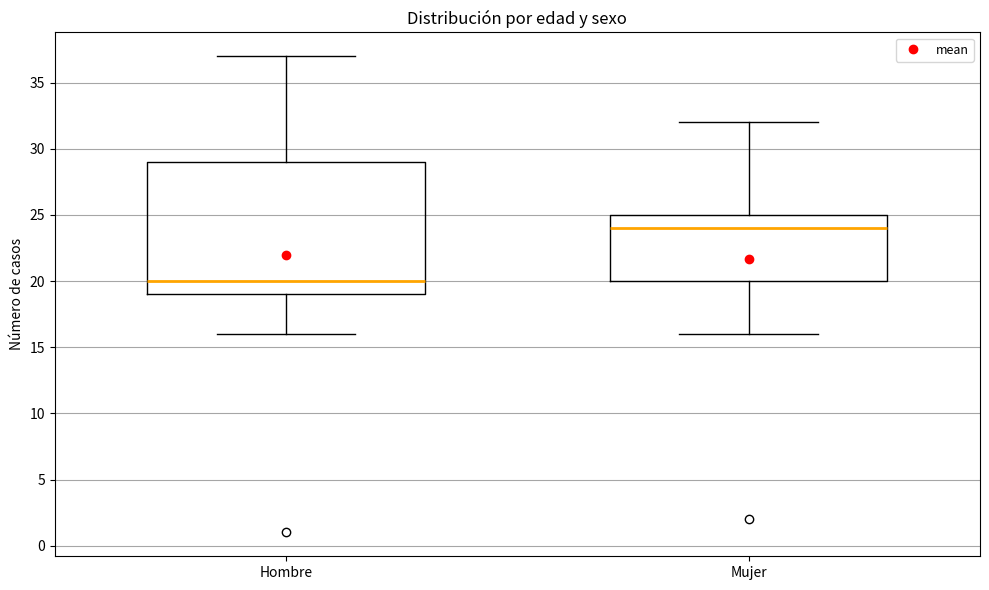

Which box has the highest median line?

Mujer